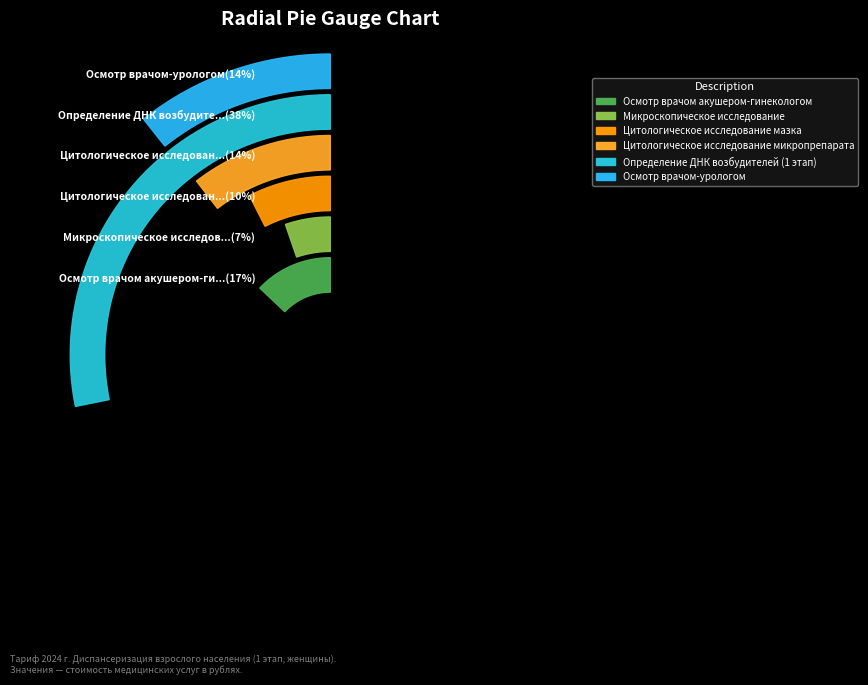

Which slice is the largest?

Определение ДНК возбудителей (1 этап)